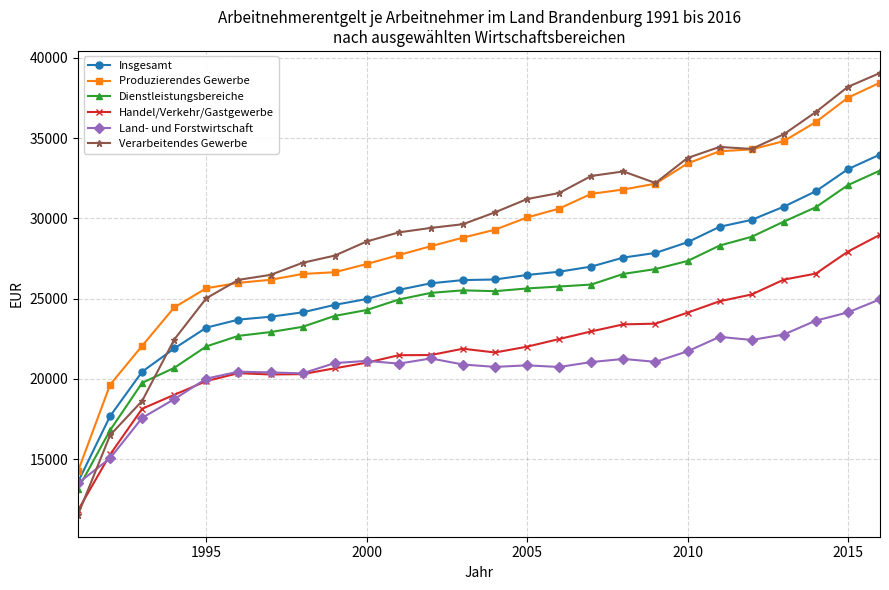

Rank the series by their maximum value, from lowest to highest.

Land- und Forstwirtschaft, Handel/Verkehr/Gastgewerbe, Dienstleistungsbereiche, Insgesamt, Produzierendes Gewerbe, Verarbeitendes Gewerbe